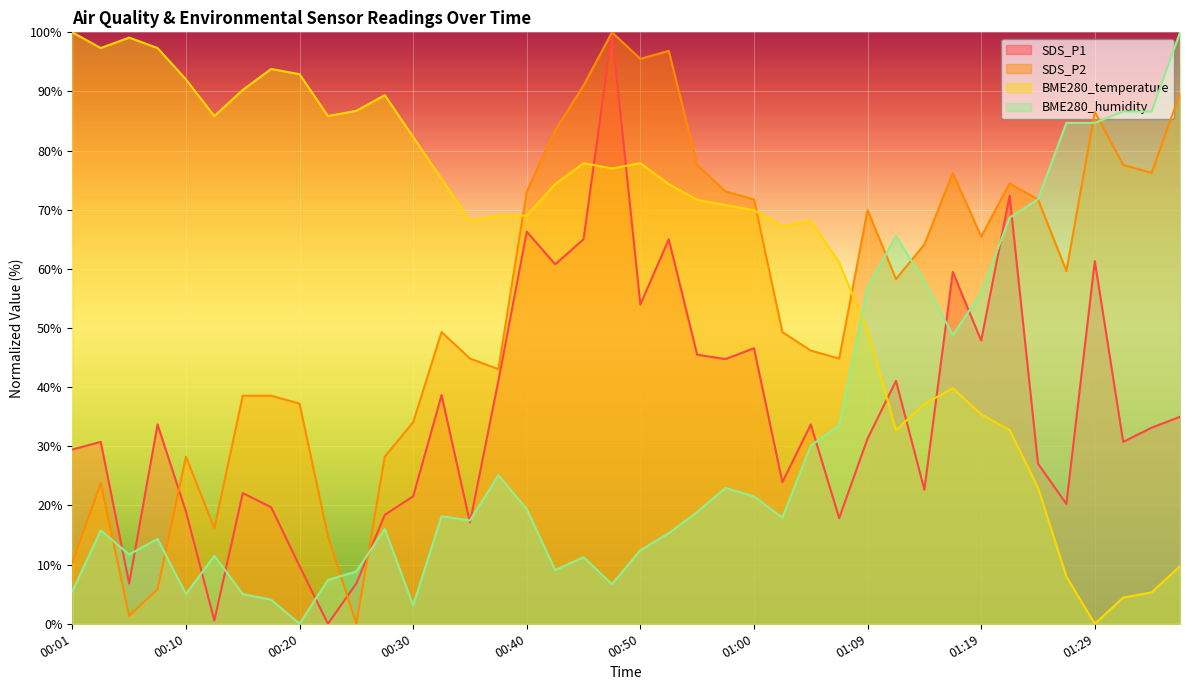

Read the SDS_P2 value at 00:57.

73.1